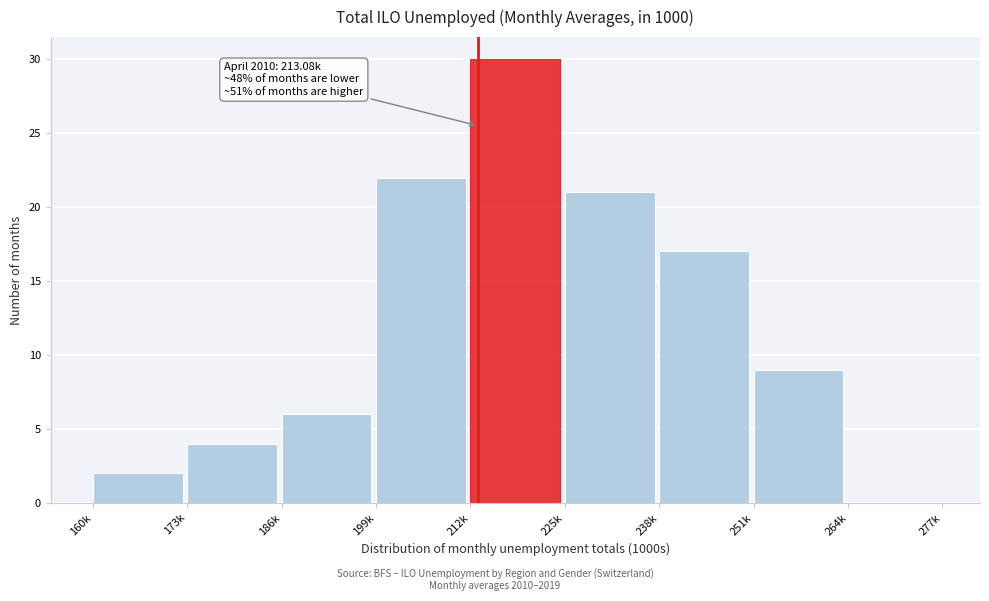

Reading left to right, what are all the values shown in this chart?

160k=2	173k=4	186k=6	199k=22	212k=30	225k=21	238k=17	251k=9	264k=0